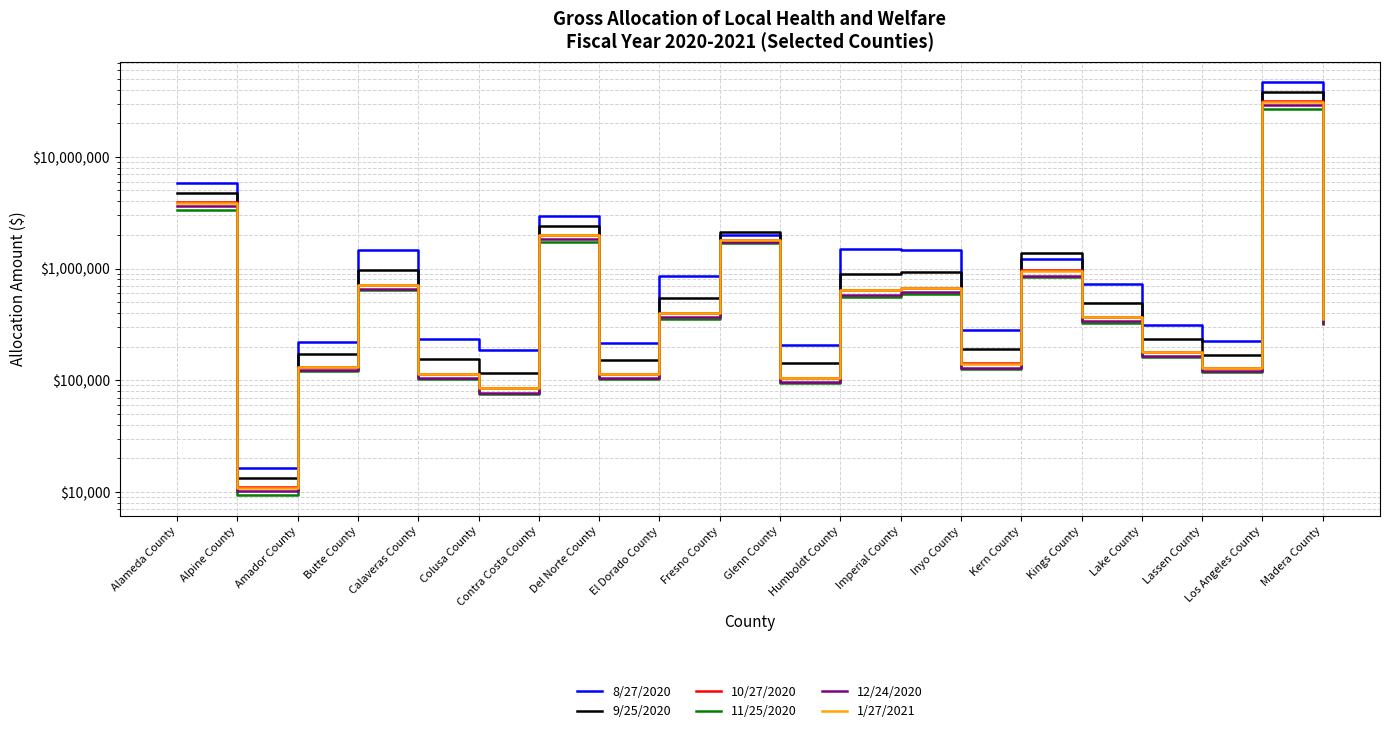

Rank the categories by 12/24/2020 value from highest to lowest.

Los Angeles County, Alameda County, Contra Costa County, Fresno County, Kern County, Butte County, Imperial County, Humboldt County, El Dorado County, Kings County, Madera County, Lake County, Inyo County, Amador County, Lassen County, Calaveras County, Del Norte County, Glenn County, Colusa County, Alpine County